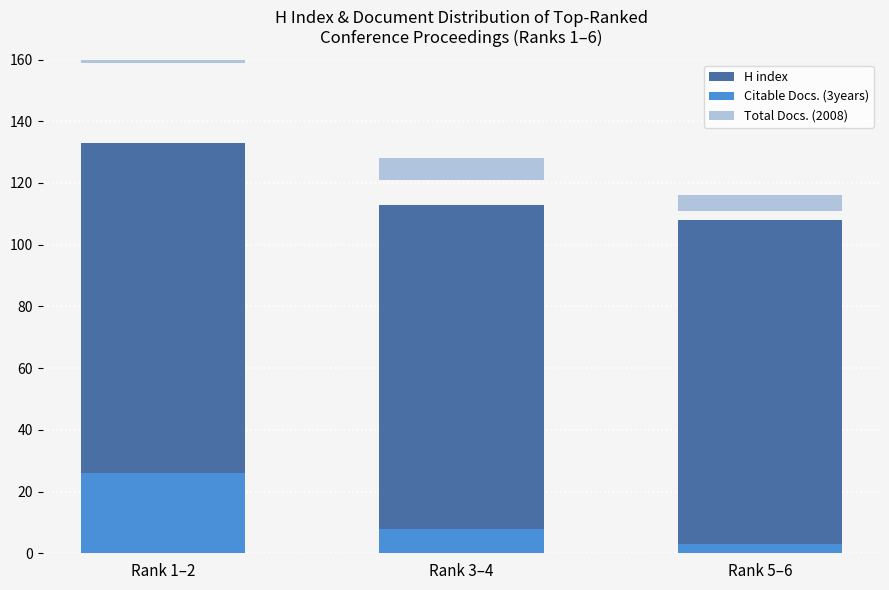

What is the maximum value for Citable Docs. (3years)?

26